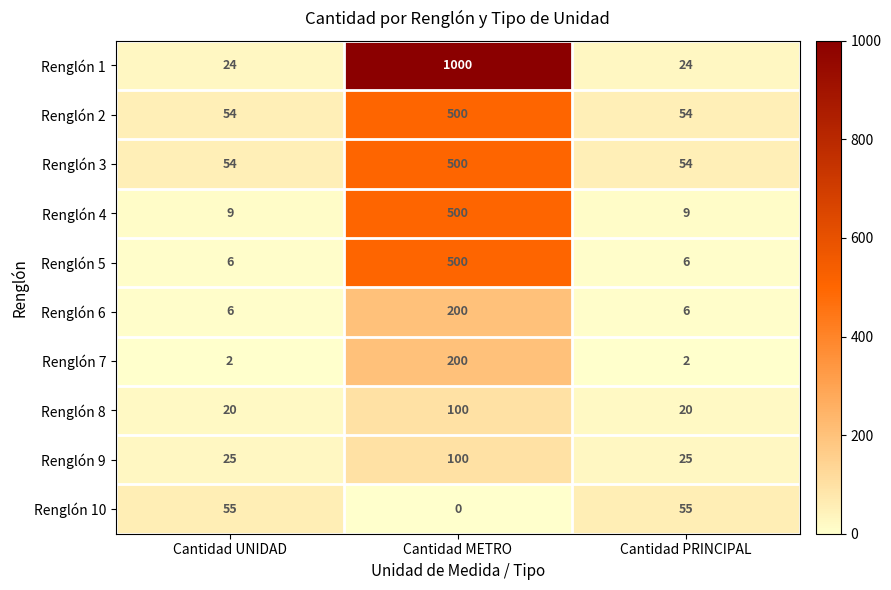

Reading right to left, extract all data points from this chart.

Renglón 1: Cantidad PRINCIPAL=24	Cantidad METRO=1000	Cantidad UNIDAD=24
Renglón 2: Cantidad PRINCIPAL=54	Cantidad METRO=500	Cantidad UNIDAD=54
Renglón 3: Cantidad PRINCIPAL=54	Cantidad METRO=500	Cantidad UNIDAD=54
Renglón 4: Cantidad PRINCIPAL=9	Cantidad METRO=500	Cantidad UNIDAD=9
Renglón 5: Cantidad PRINCIPAL=6	Cantidad METRO=500	Cantidad UNIDAD=6
Renglón 6: Cantidad PRINCIPAL=6	Cantidad METRO=200	Cantidad UNIDAD=6
Renglón 7: Cantidad PRINCIPAL=2	Cantidad METRO=200	Cantidad UNIDAD=2
Renglón 8: Cantidad PRINCIPAL=20	Cantidad METRO=100	Cantidad UNIDAD=20
Renglón 9: Cantidad PRINCIPAL=25	Cantidad METRO=100	Cantidad UNIDAD=25
Renglón 10: Cantidad PRINCIPAL=55	Cantidad METRO=0	Cantidad UNIDAD=55